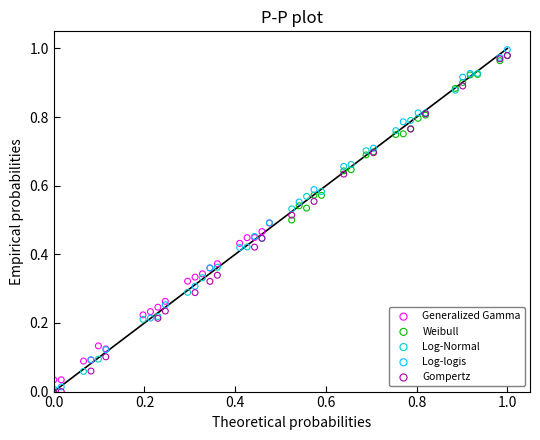

What are all the series names shown in the legend?

Generalized Gamma, Weibull, Log-Normal, Log-logis, Gompertz